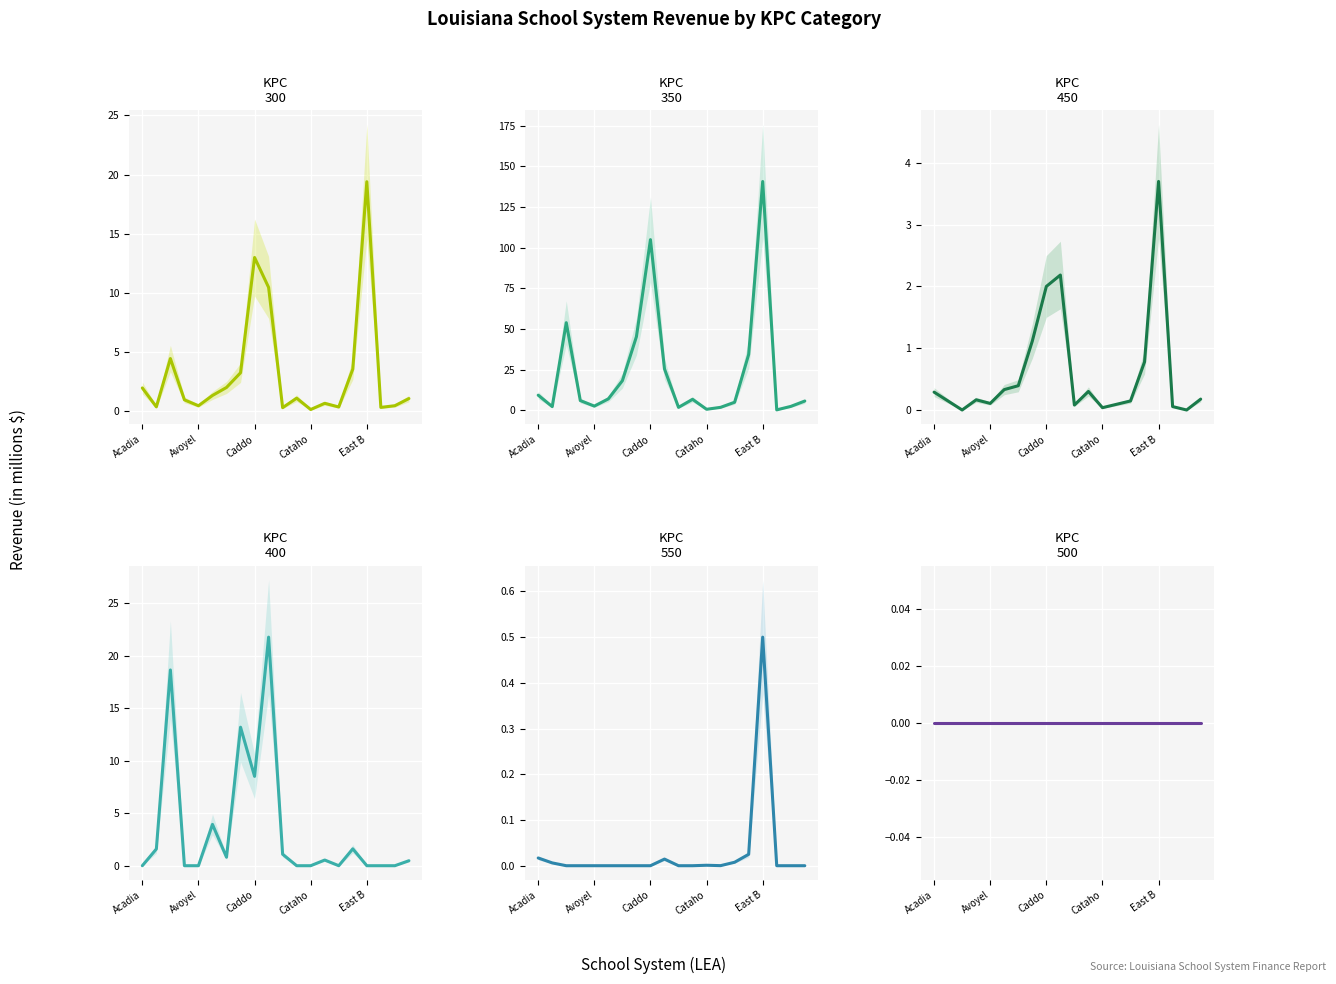

What is the value of the KPC 450 Total All point at the 5th from the left?

0.1